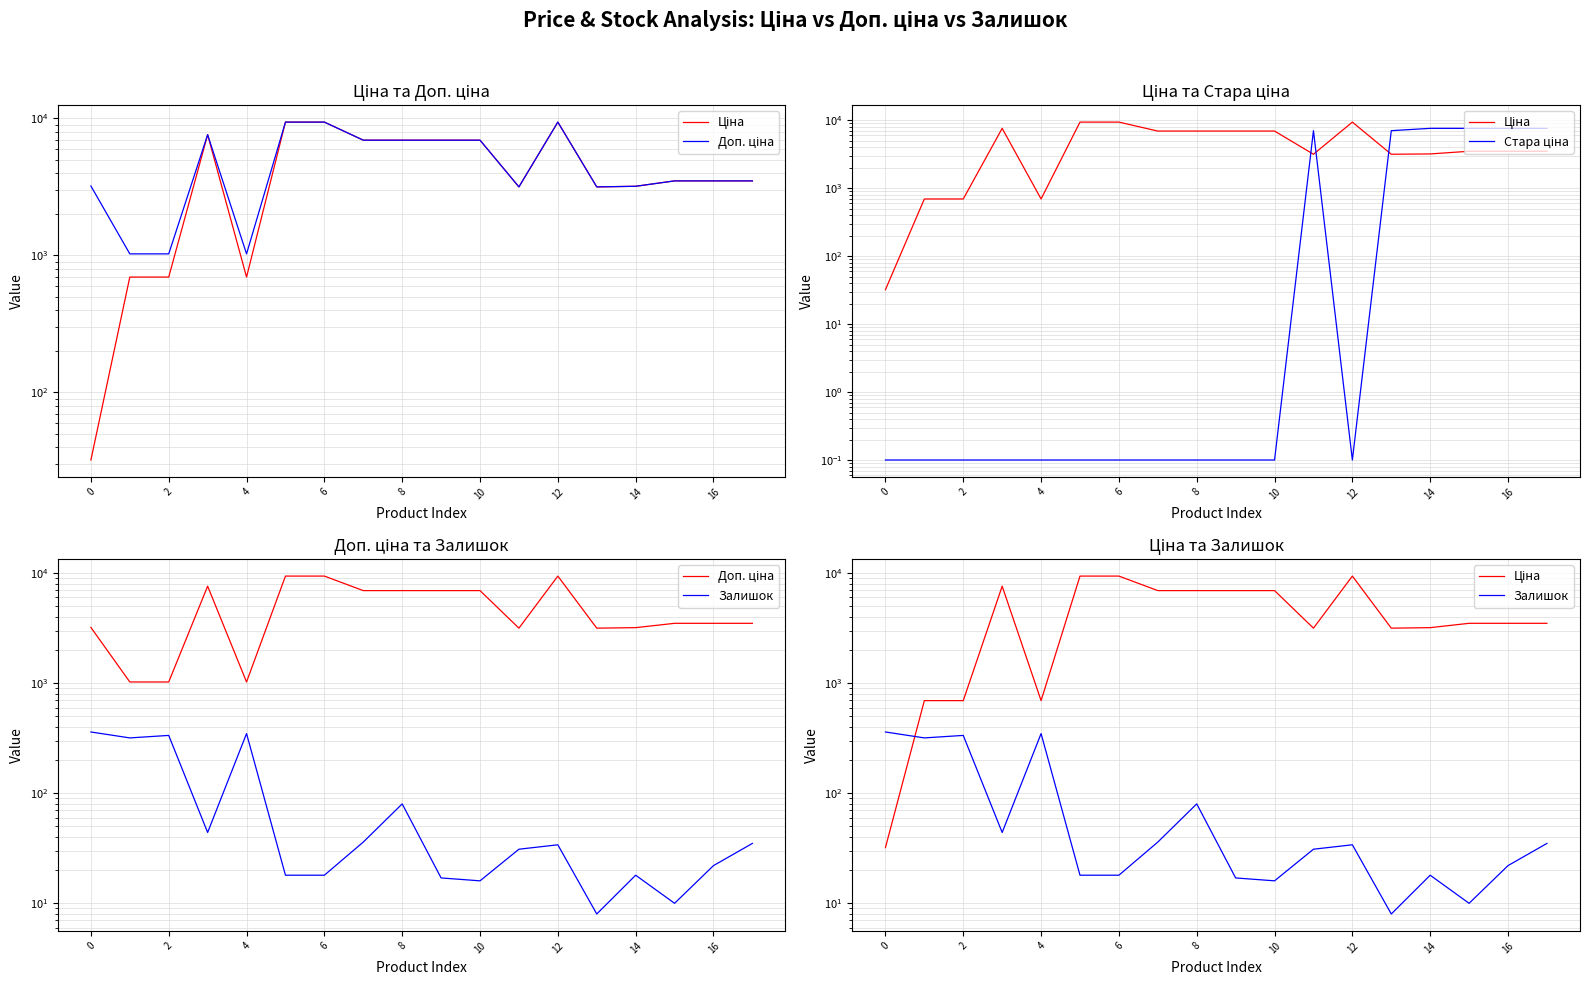

What are all the series names shown in the legend?

Ціна, Доп. ціна, Стара ціна, Залишок